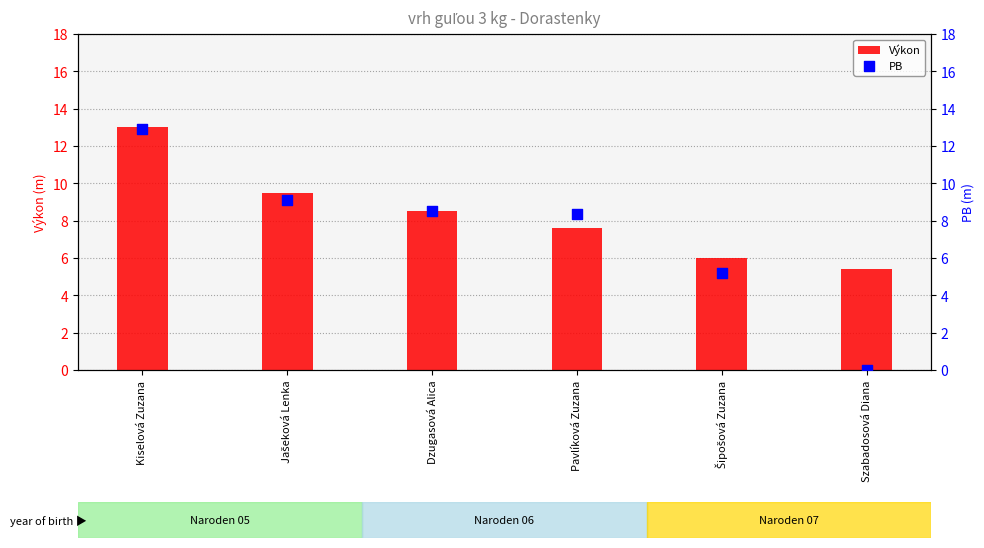

What is the total value across all series at Pavlíková Zuzana?

16.0